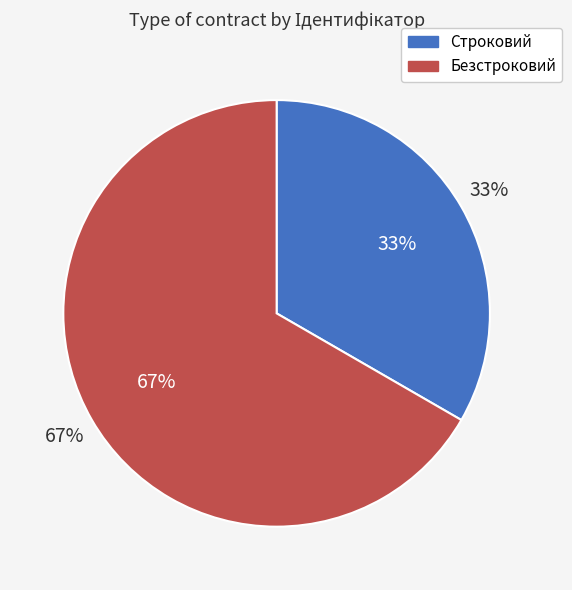

What is the largest slice in the pie chart?

Безстроковий